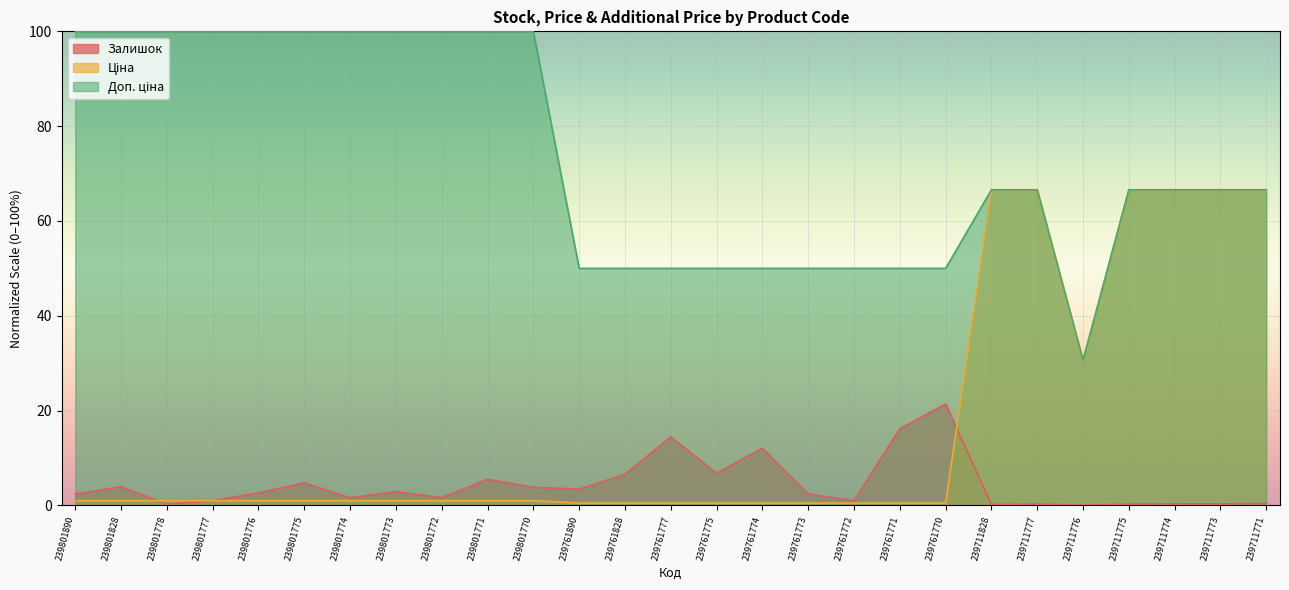

Rank the series by their average value, from lowest to highest.

Залишок, Ціна, Доп. ціна